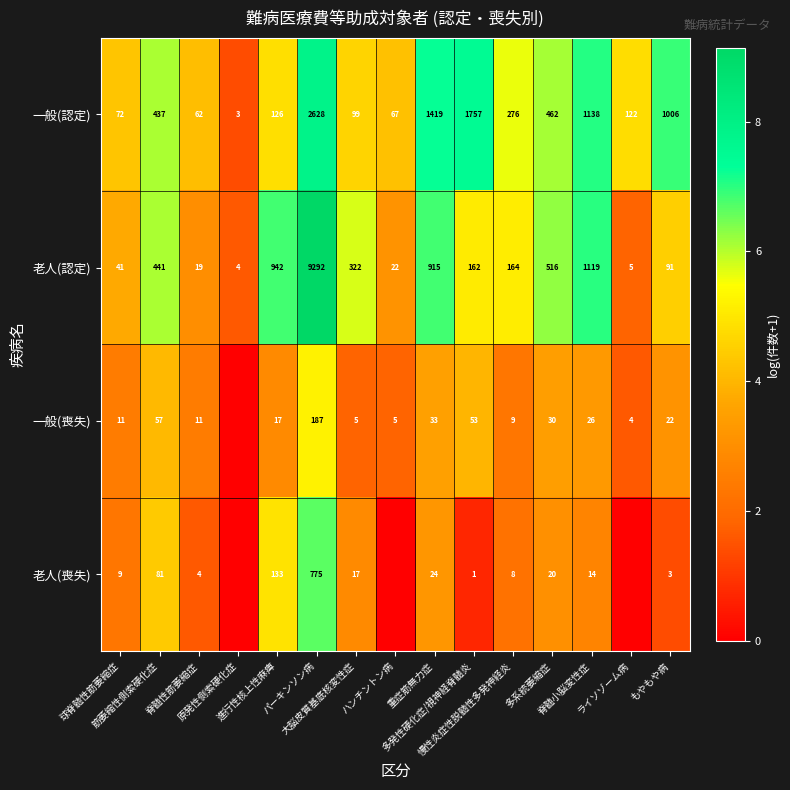

What is the difference between the second highest and minimum values in the 老人(認定) series?

1115